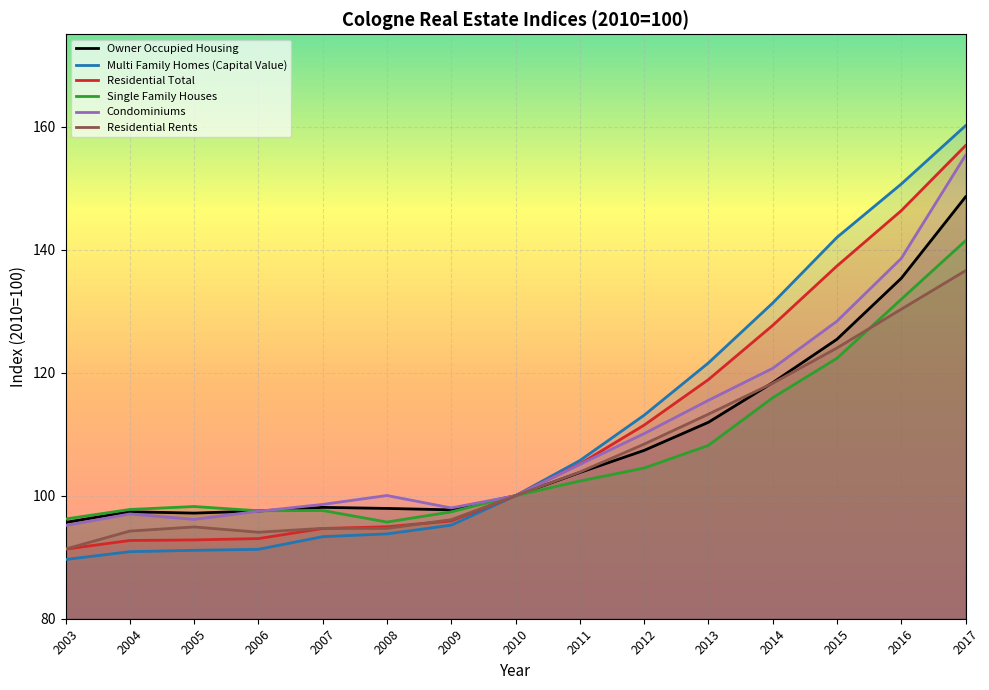

At 2003, list the series in order from largest to smallest.

Single Family Houses, Owner Occupied Housing, Condominiums, Residential Rents, Residential Total, Multi Family Homes (Capital Value)